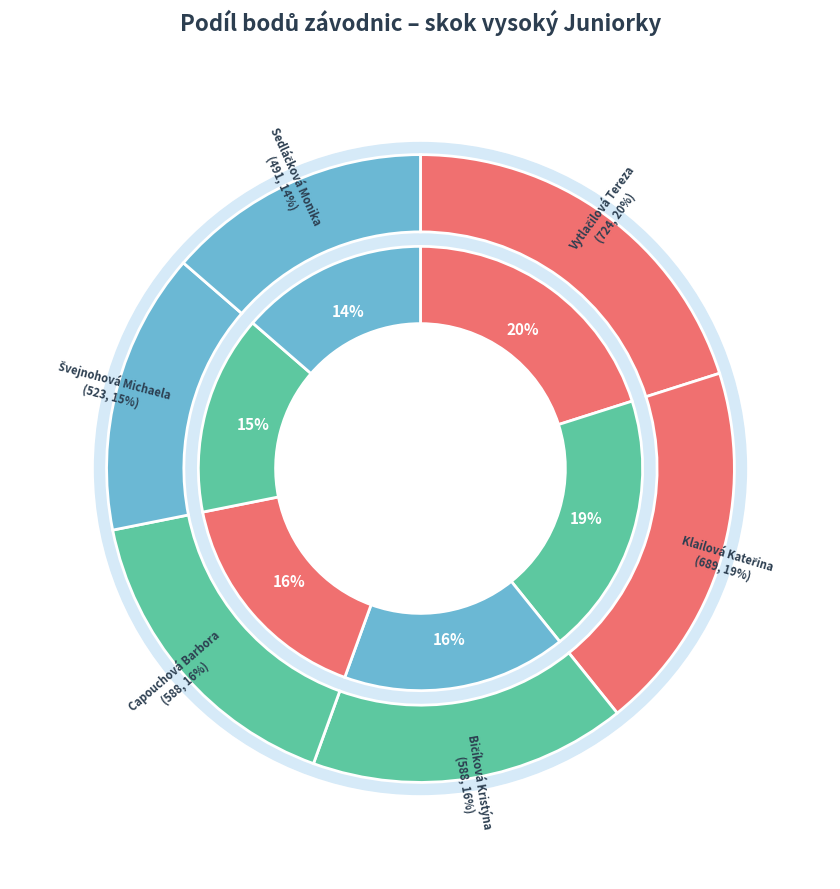

Rank the categories by value from highest to lowest.

Vytlačilová Tereza, Klailová Kateřina, Bičíková Kristýna, Capouchová Barbora, Švejnohová Michaela, Sedláčková Monika